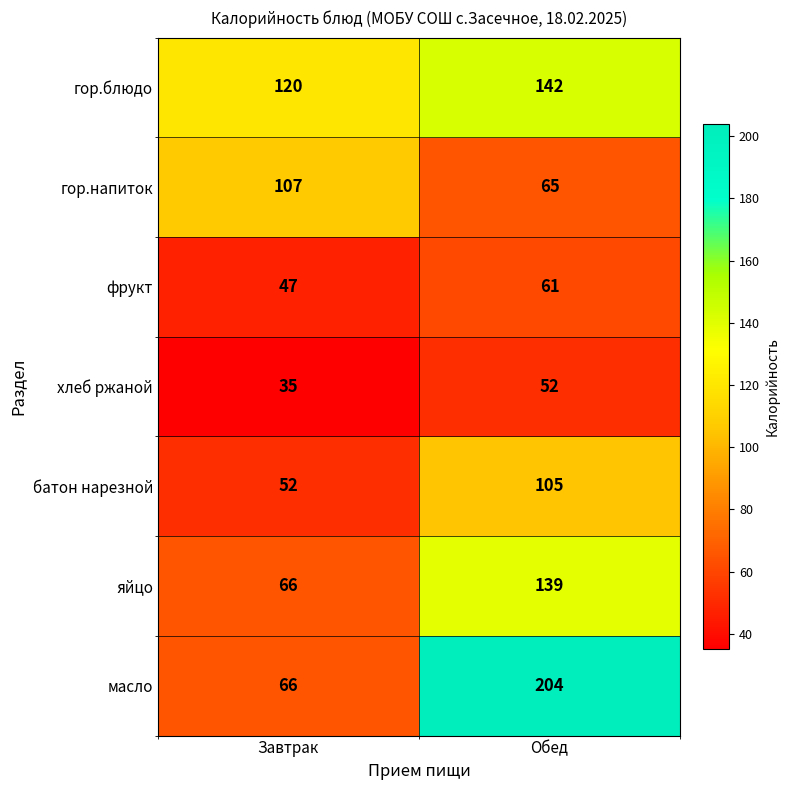

The гор.блюдо series shows 48 at Обед. True or false?

False